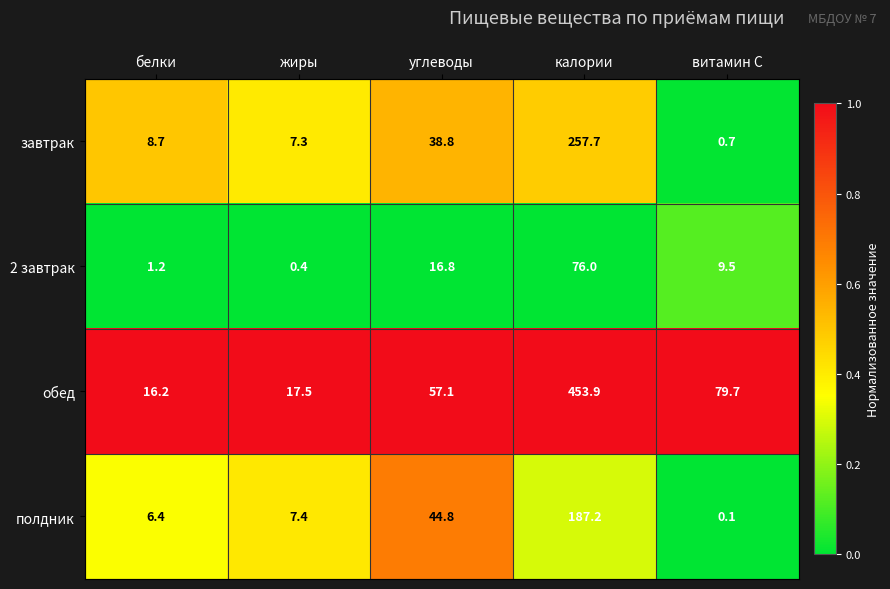

True or false: 2 завтрак has a value of 2.1 at белки.

False